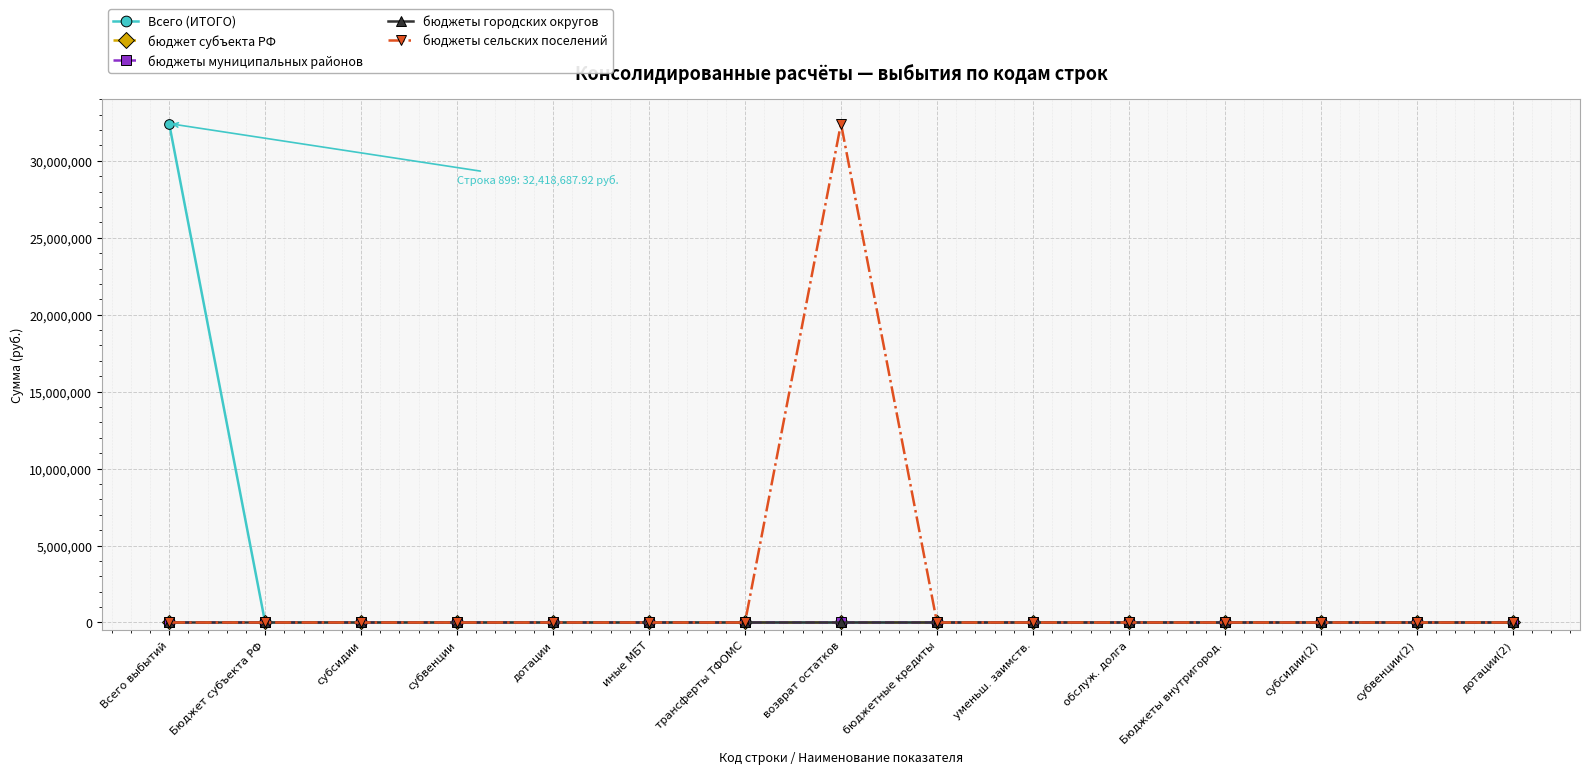

Reading left to right, extract all data points from this chart.

Всего (ИТОГО): Всего выбытий=32418687.9	Бюджет субъекта РФ=0.0	субсидии=0.0	субвенции=0.0	дотации=0.0	иные МБТ=0.0	трансферты ТФОМС=0.0	возврат остатков=0.0	бюджетные кредиты=0.0	уменьш. заимств.=0.0	обслуж. долга=0.0	Бюджеты внутригород.=0.0	субсидии(2)=0.0	субвенции(2)=0.0	дотации(2)=0.0
бюджет субъекта РФ: Всего выбытий=0.0	Бюджет субъекта РФ=0.0	субсидии=0.0	субвенции=0.0	дотации=0.0	иные МБТ=0.0	трансферты ТФОМС=0.0	возврат остатков=0.0	бюджетные кредиты=0.0	уменьш. заимств.=0.0	обслуж. долга=0.0	Бюджеты внутригород.=0.0	субсидии(2)=0.0	субвенции(2)=0.0	дотации(2)=0.0
бюджеты муниципальных районов: Всего выбытий=0.0	Бюджет субъекта РФ=0.0	субсидии=0.0	субвенции=0.0	дотации=0.0	иные МБТ=0.0	трансферты ТФОМС=0.0	возврат остатков=0.0	бюджетные кредиты=0.0	уменьш. заимств.=0.0	обслуж. долга=0.0	Бюджеты внутригород.=0.0	субсидии(2)=0.0	субвенции(2)=0.0	дотации(2)=0.0
бюджеты городских округов: Всего выбытий=0.0	Бюджет субъекта РФ=0.0	субсидии=0.0	субвенции=0.0	дотации=0.0	иные МБТ=0.0	трансферты ТФОМС=0.0	возврат остатков=0.0	бюджетные кредиты=0.0	уменьш. заимств.=0.0	обслуж. долга=0.0	Бюджеты внутригород.=0.0	субсидии(2)=0.0	субвенции(2)=0.0	дотации(2)=0.0
бюджеты сельских поселений: Всего выбытий=0.0	Бюджет субъекта РФ=0.0	субсидии=0.0	субвенции=0.0	дотации=0.0	иные МБТ=0.0	трансферты ТФОМС=0.0	возврат остатков=32418687.9	бюджетные кредиты=0.0	уменьш. заимств.=0.0	обслуж. долга=0.0	Бюджеты внутригород.=0.0	субсидии(2)=0.0	субвенции(2)=0.0	дотации(2)=0.0